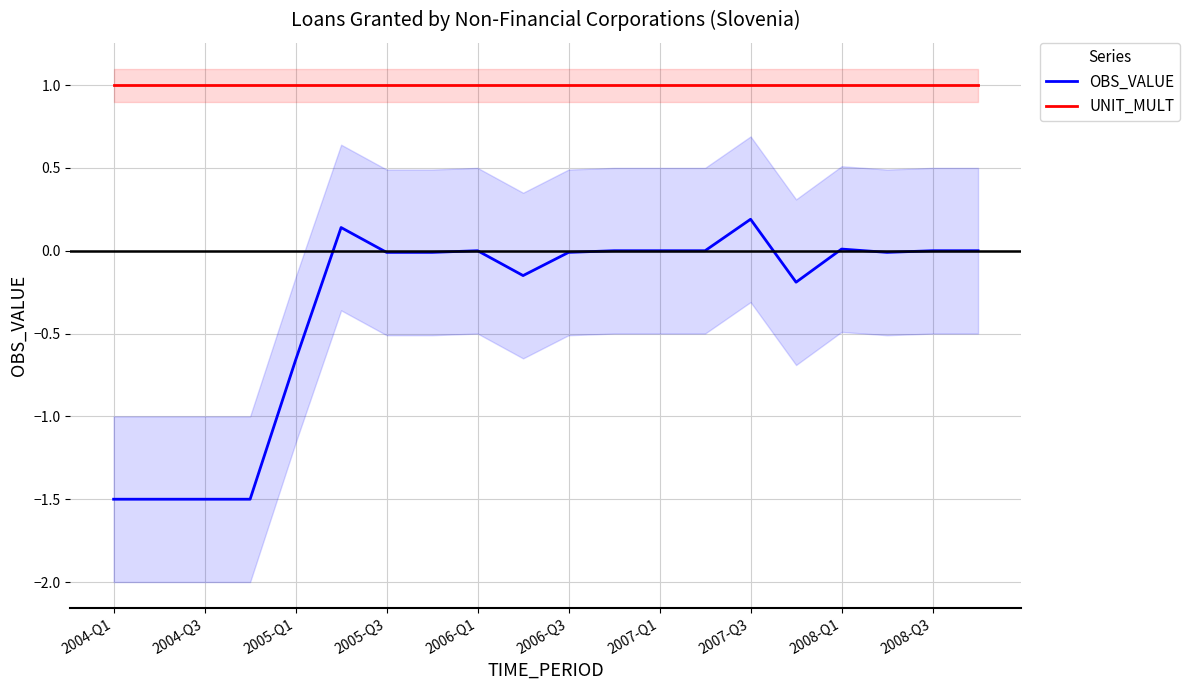

True or false: UNIT_MULT has a value of 1.0 at 2008-Q3.

True